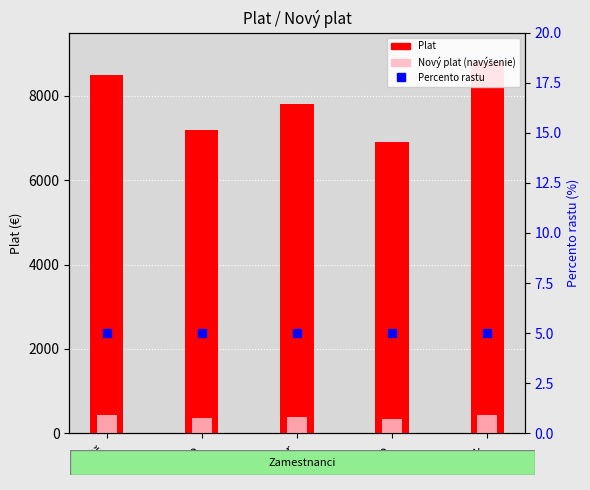

At which category is the sum across all series the highest?

Rak